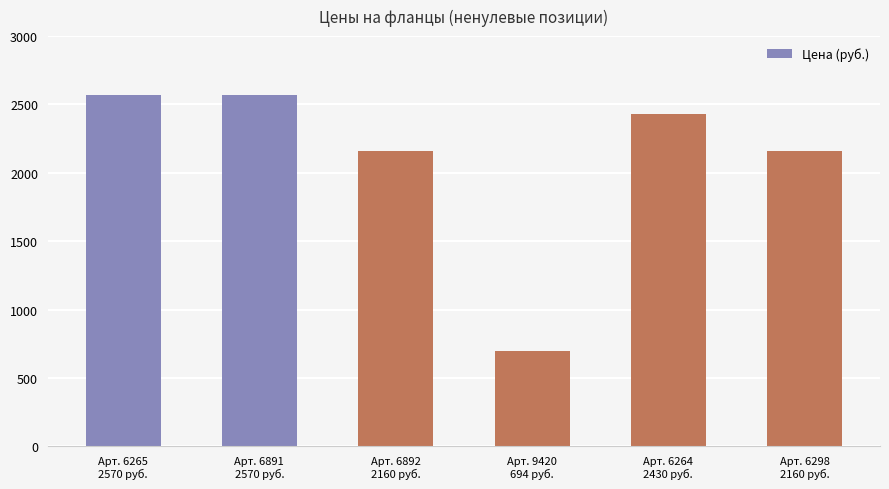

The chart shows a value of 2570 at Арт. 6891
2570 руб.. True or false?

True